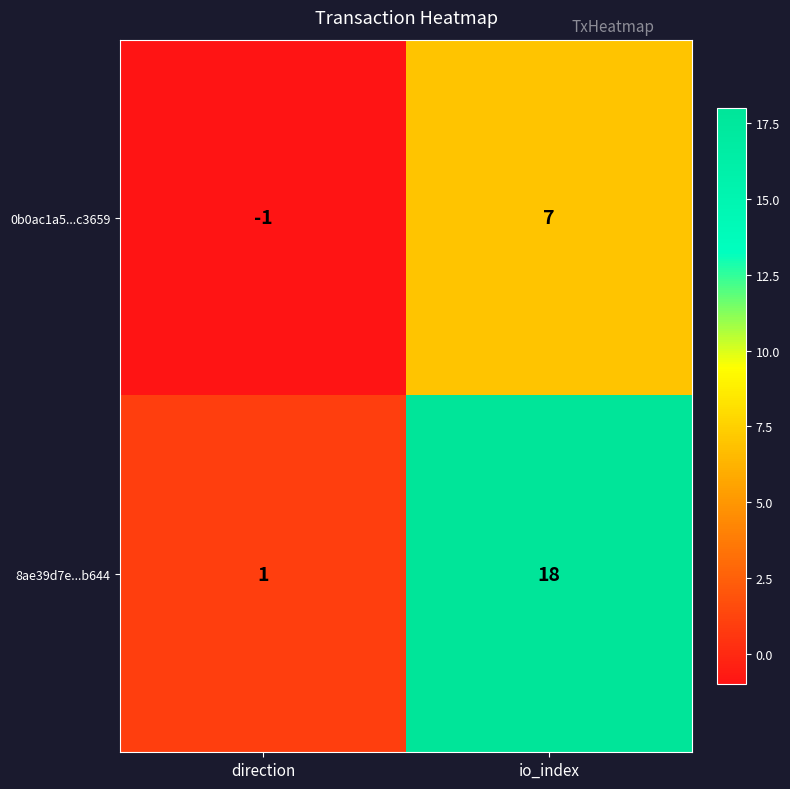

Reading right to left, transcribe all the data shown in this chart.

0b0ac1a5...c3659: 7	-1
8ae39d7e...b644: 18	1